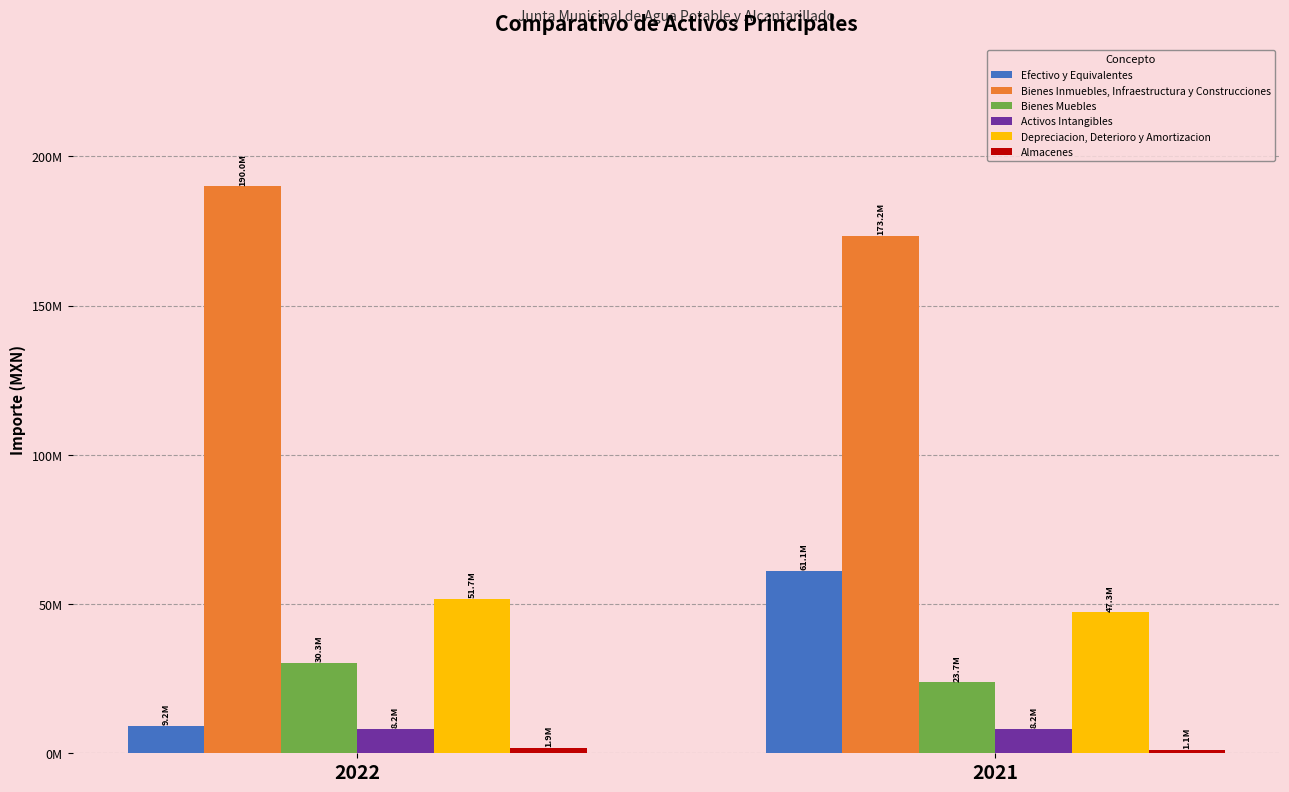

The Efectivo y Equivalentes series shows 9152415.6 at 2022. True or false?

True